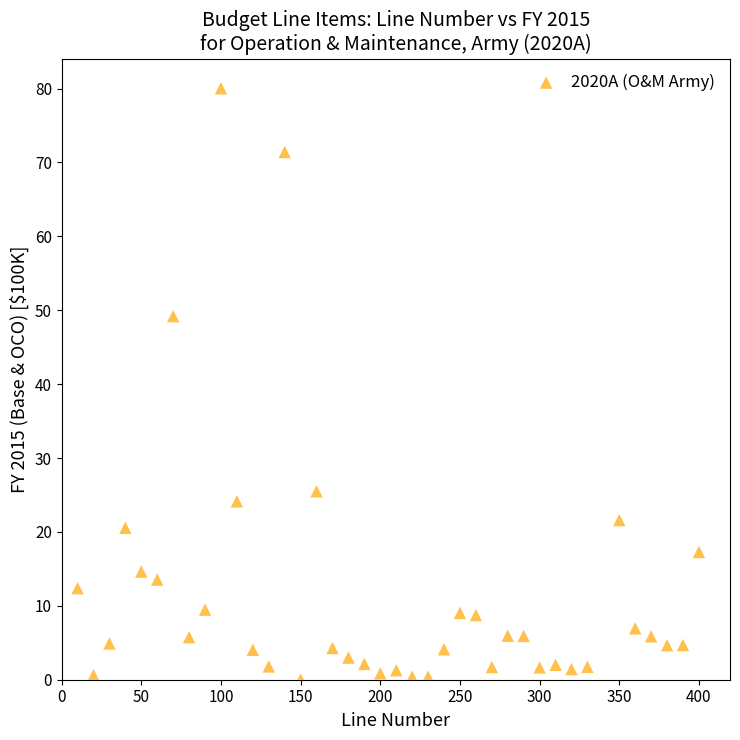

What is the range of Y values (max minus min)?

80.0